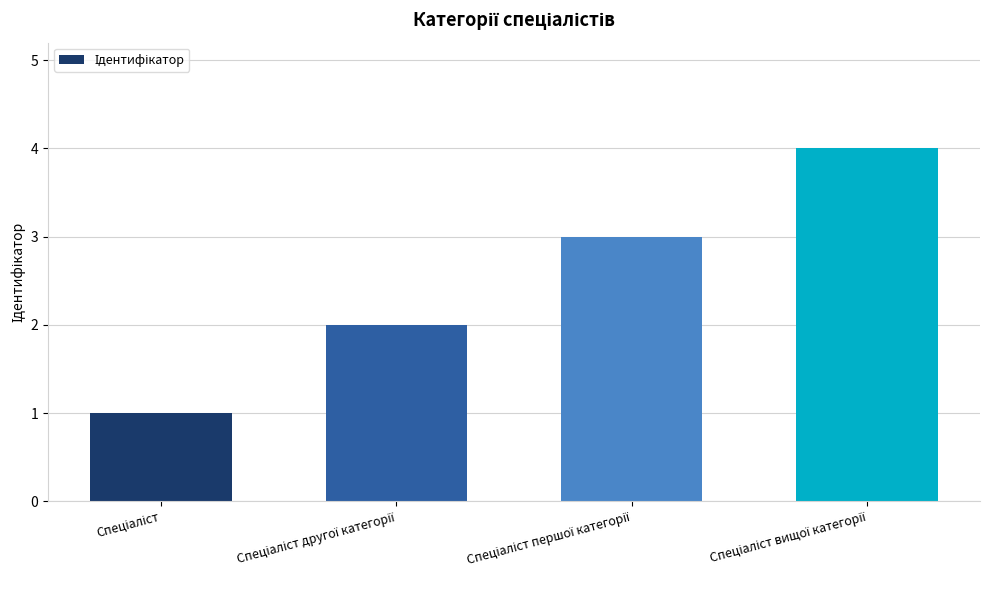

What is the difference between the second highest and second lowest values?

1